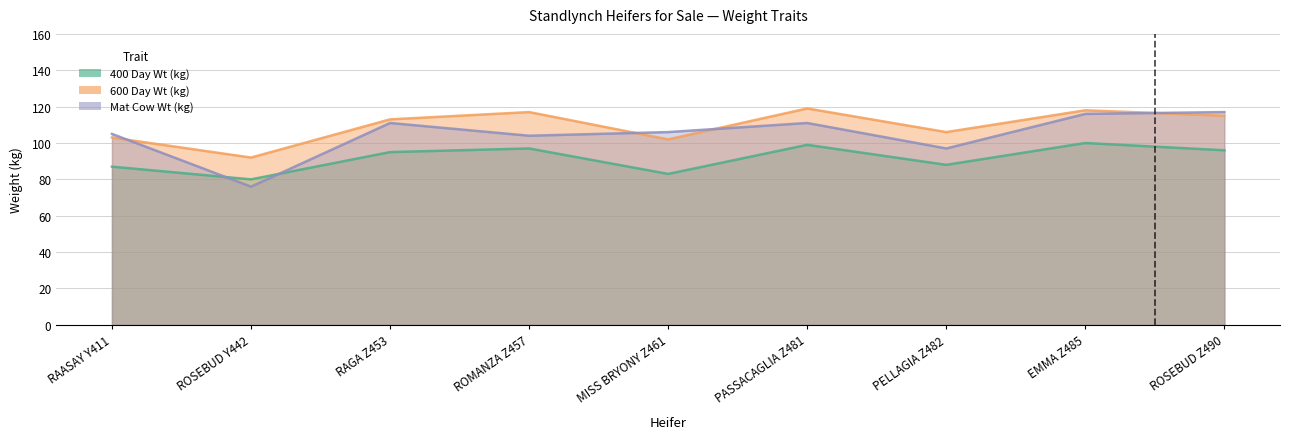

What is the label of the 5th point from the right?

MISS BRYONY Z461